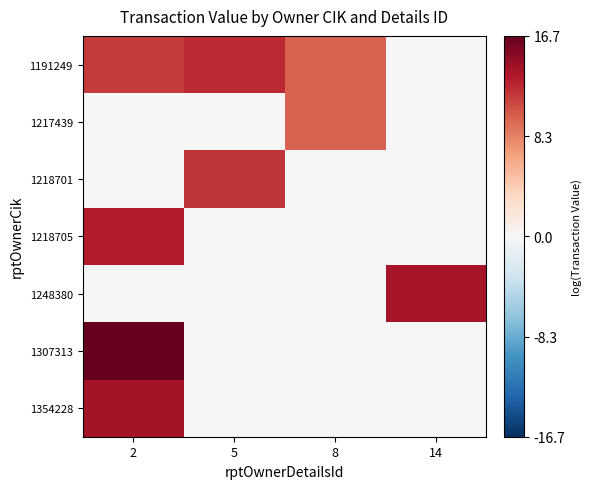

How many categories are shown in the chart?

4